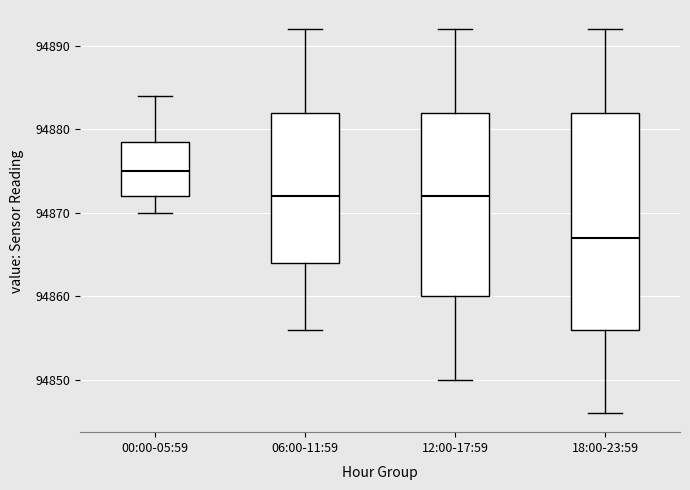

Which box's median line is the highest?

00:00-05:59